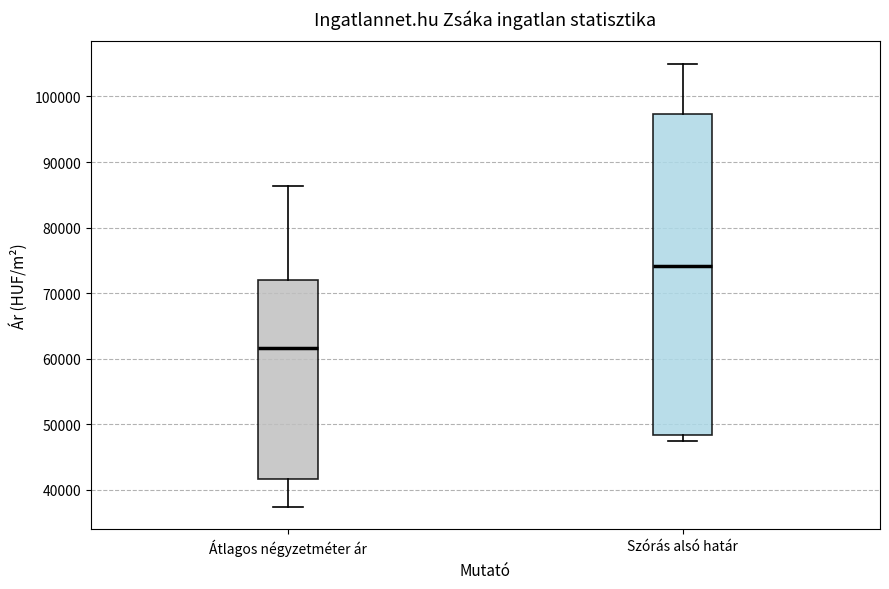

Where does the lower whisker of the box for Átlagos négyzetméter ár end on the y-axis? The values are not printed on the chart, so give them approximately, as read against the axis.

37000